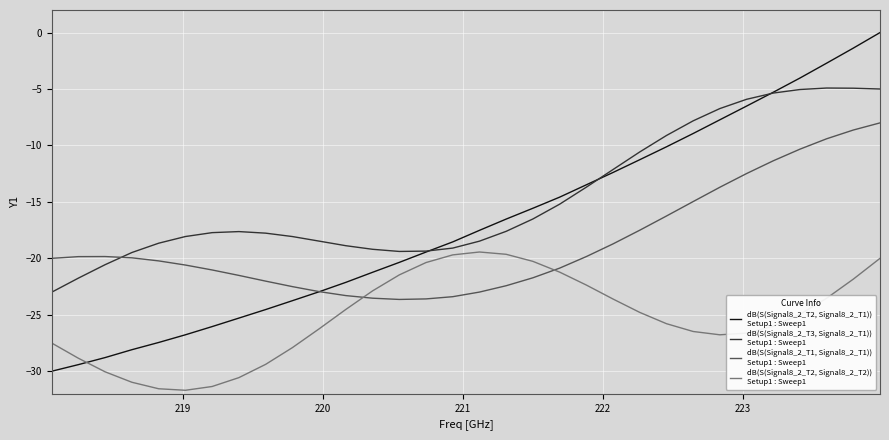

Is this an area chart (filled region under the line)?

No